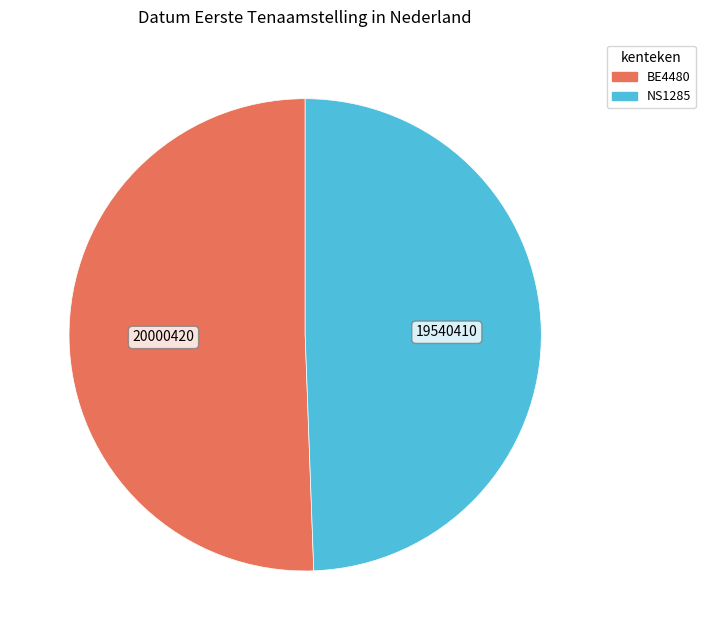

Which slice represents more than half of the pie?

BE4480